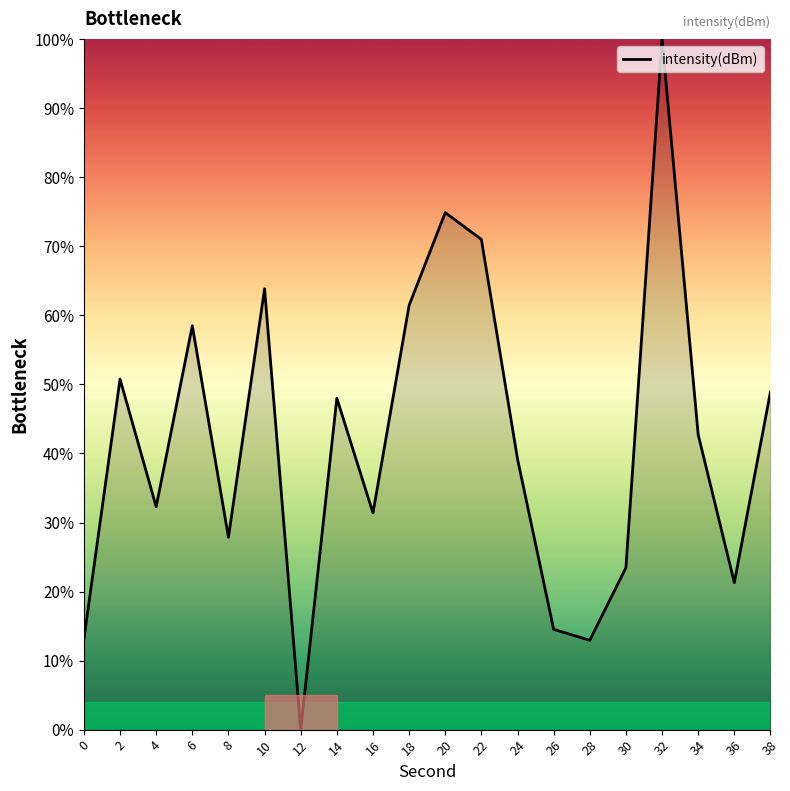

How many interior local peaks (higher than both neighbors) does the data have?

6